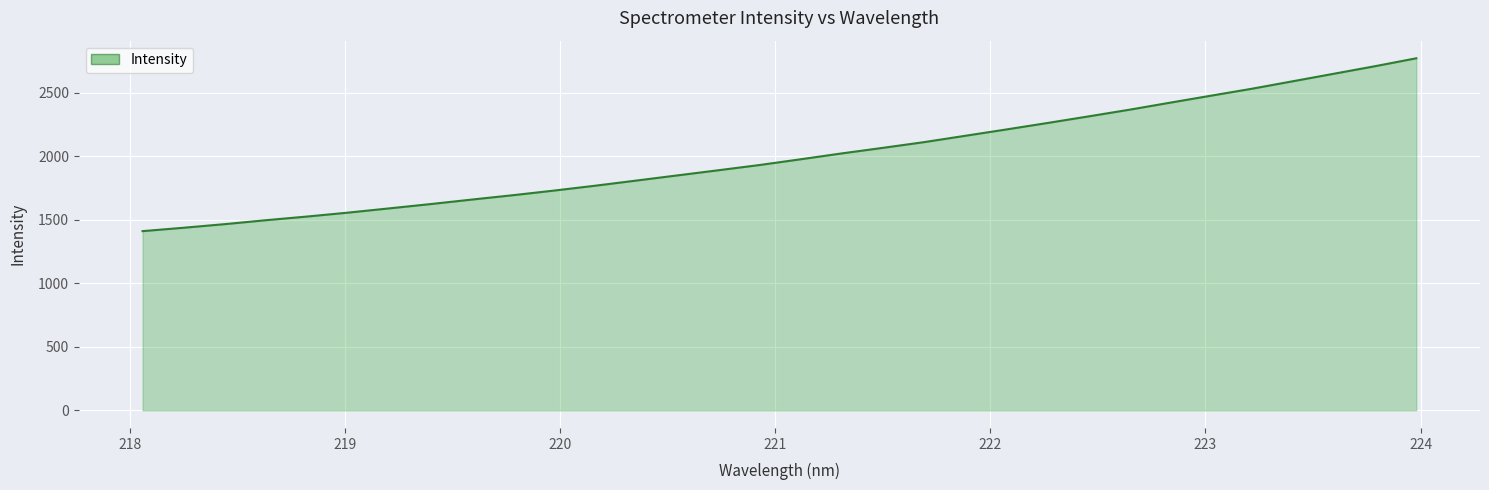

What is the greatest value displayed?

2769.4